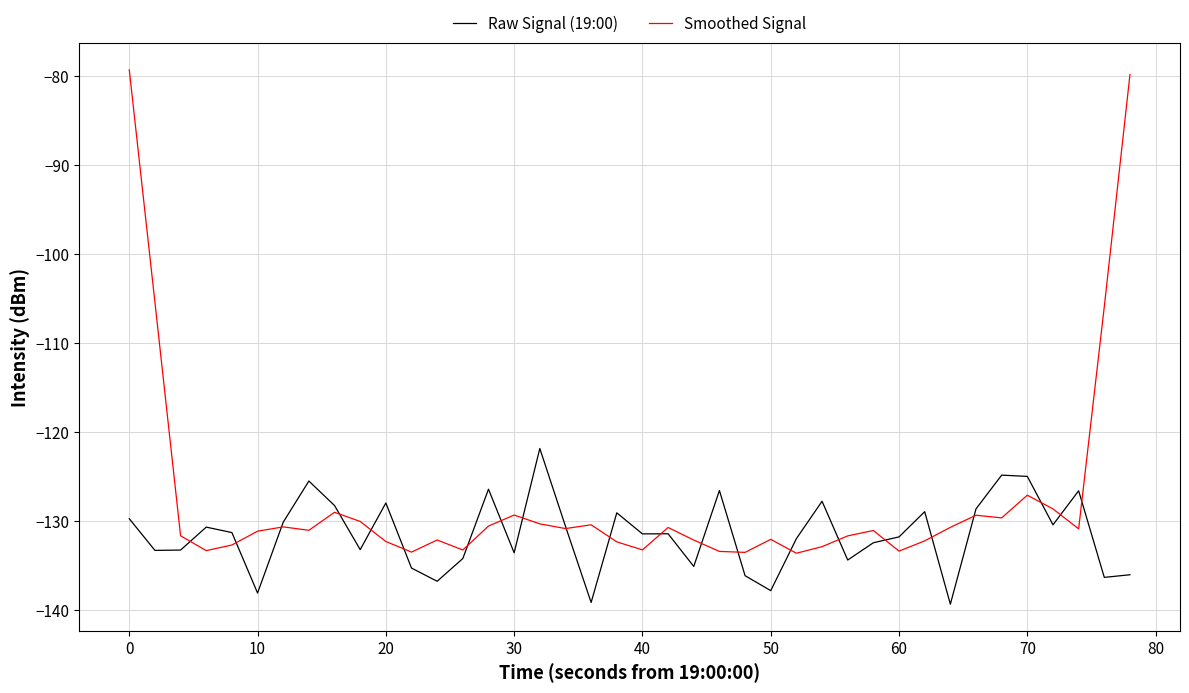

Which series has the widest spread of values?

Smoothed Signal